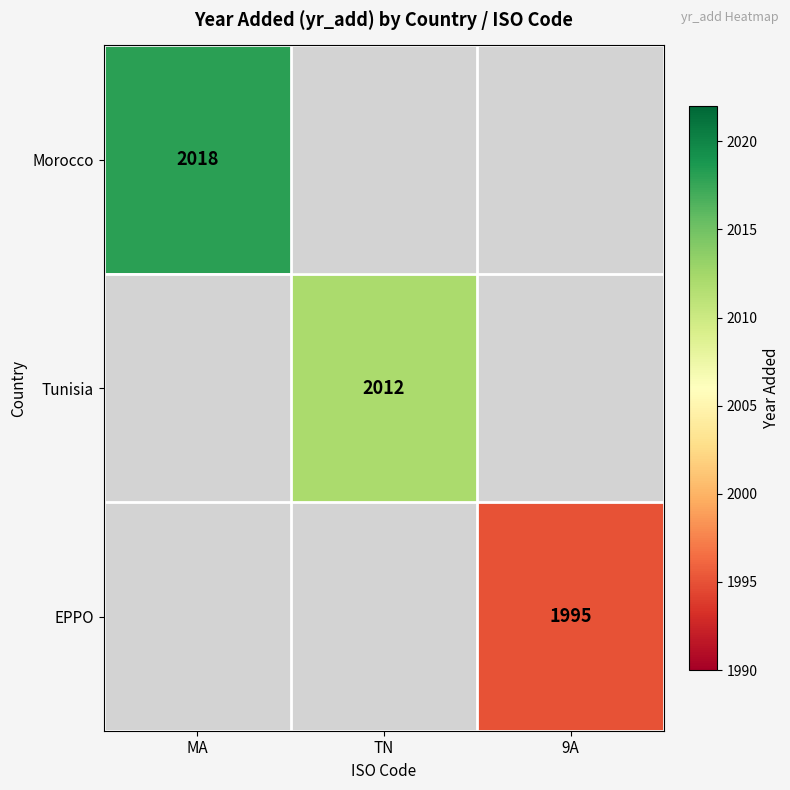

The value of Tunisia at TN is 2012. True or false?

True